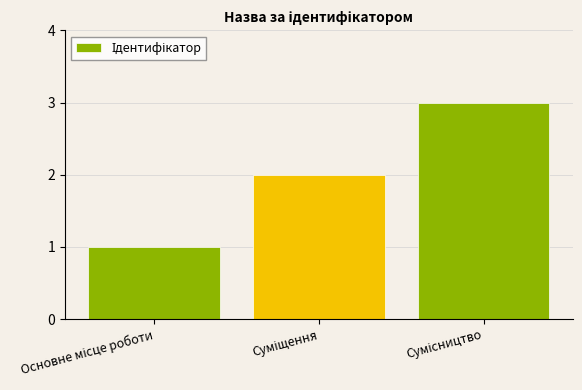

What is the sum of all values?

6